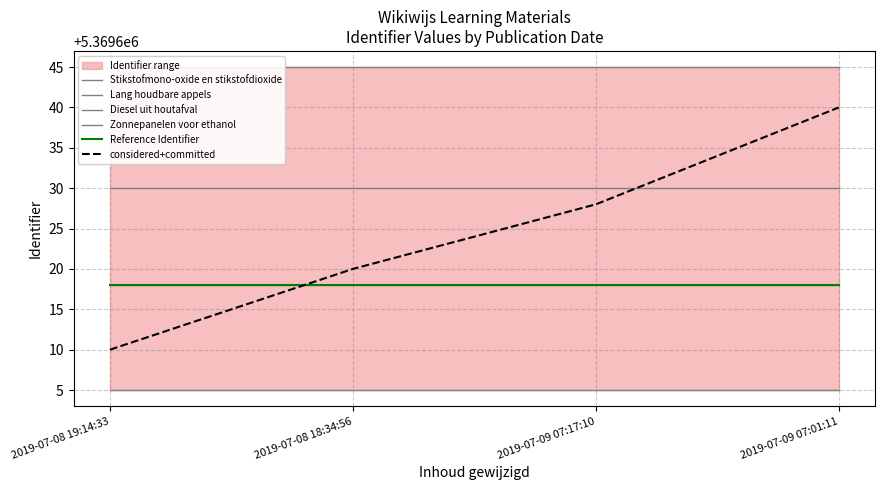

What is the value of the Zonnepanelen voor ethanol point at the 2nd from the left?

5369618